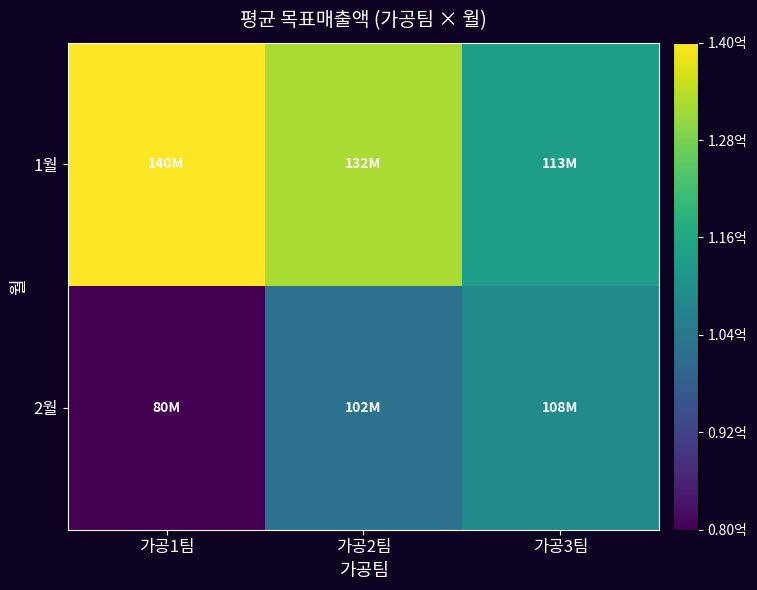

Reading left to right, transcribe all the data shown in this chart.

1월: 가공1팀=139545000	가공2팀=131895000	가공3팀=113400000
2월: 가공1팀=80190000	가공2팀=102262500	가공3팀=108270000